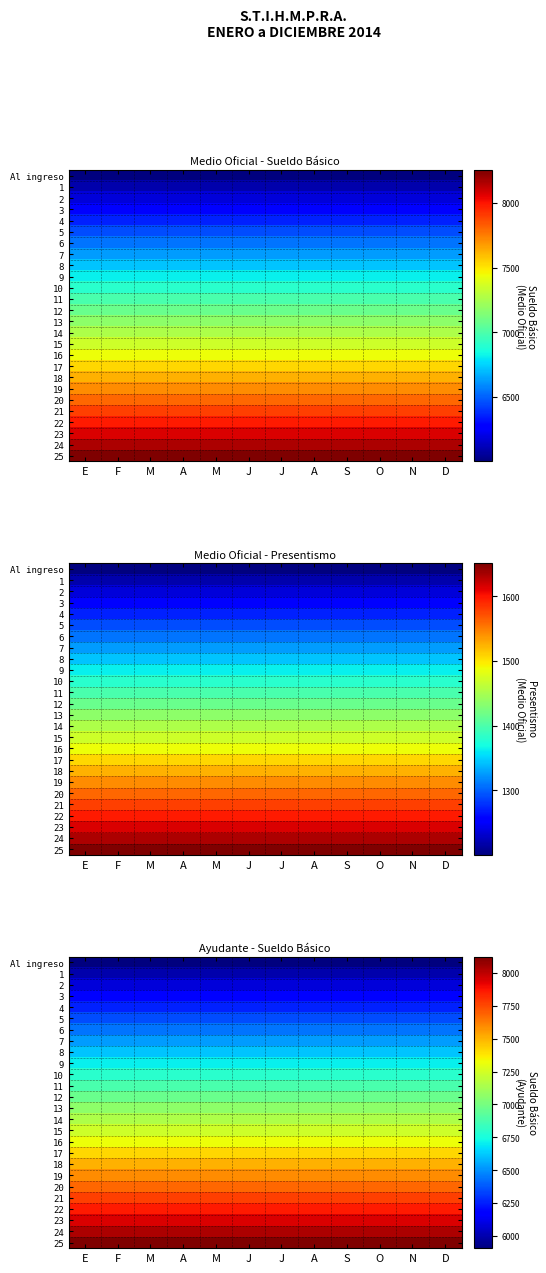

How many data points does each series have?

12